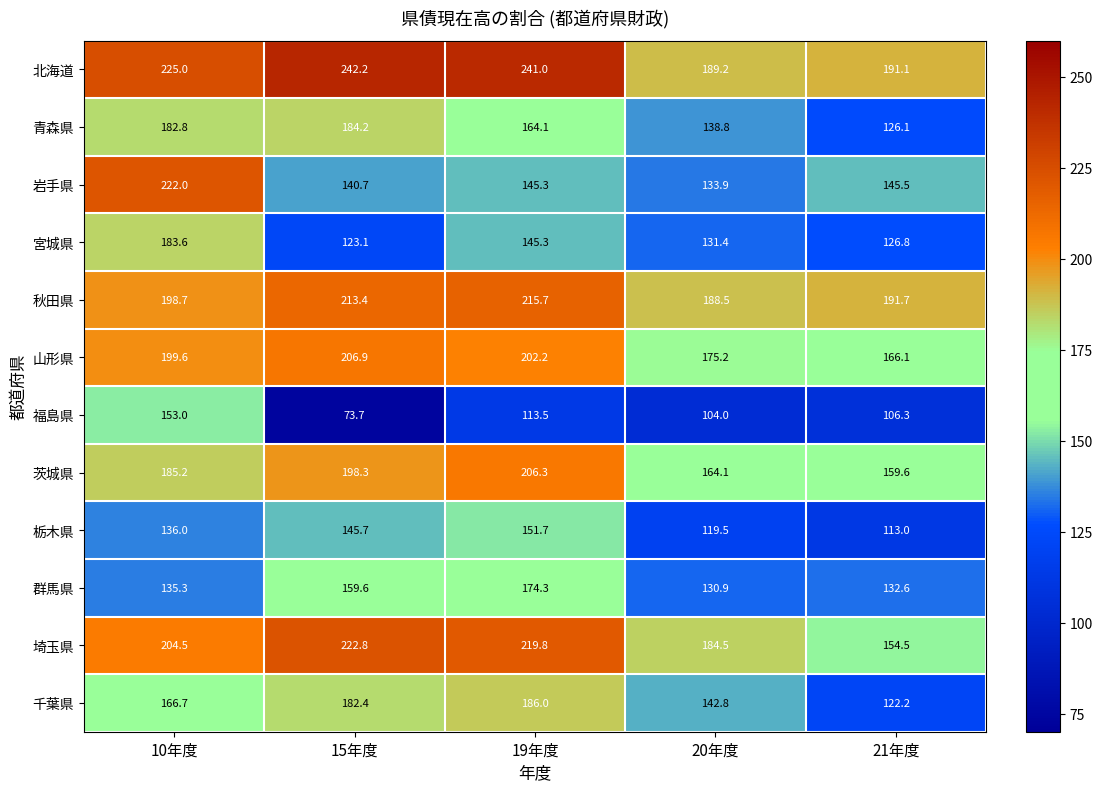

At which label does 千葉県 first exceed 166?

10年度